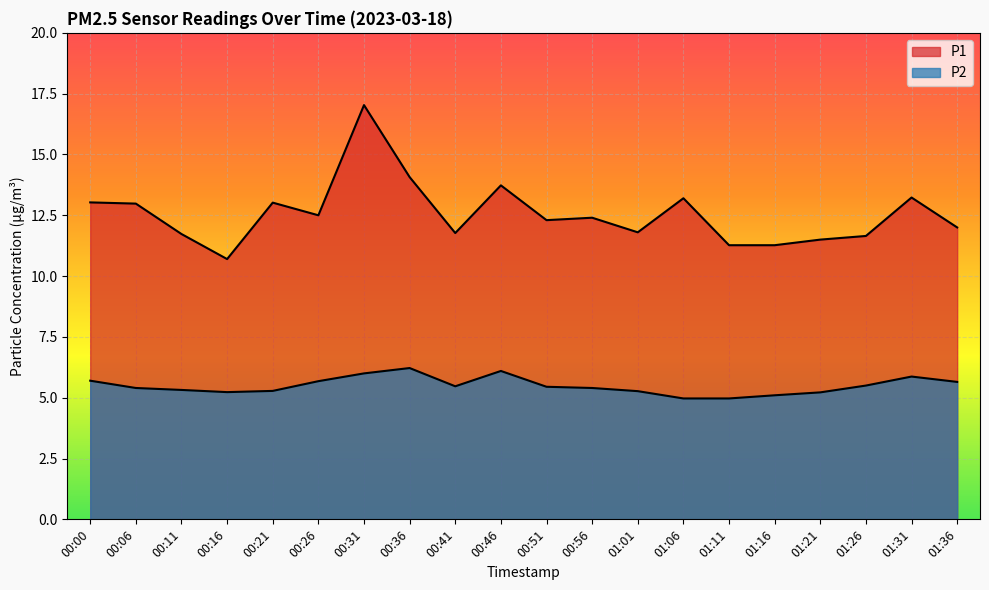

At which category does the chart reach its minimum across all series?

01:06